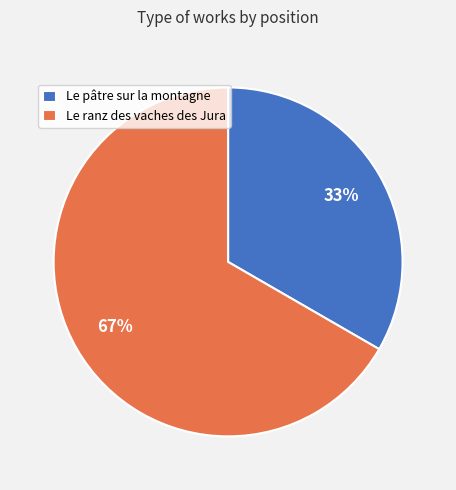

To the nearest percent, what is the combined percentage of Le pâtre sur la montagne and Le ranz des vaches des Jura?

100%